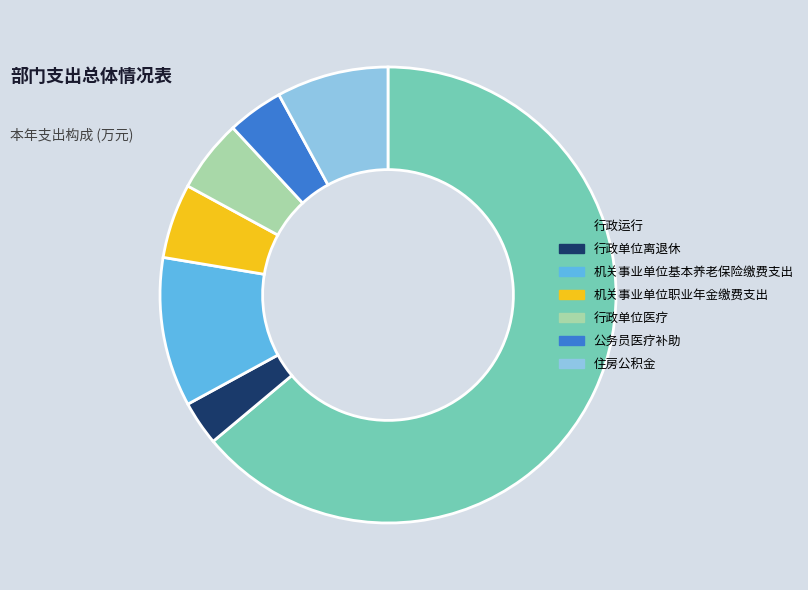

Which slice is the largest?

行政运行